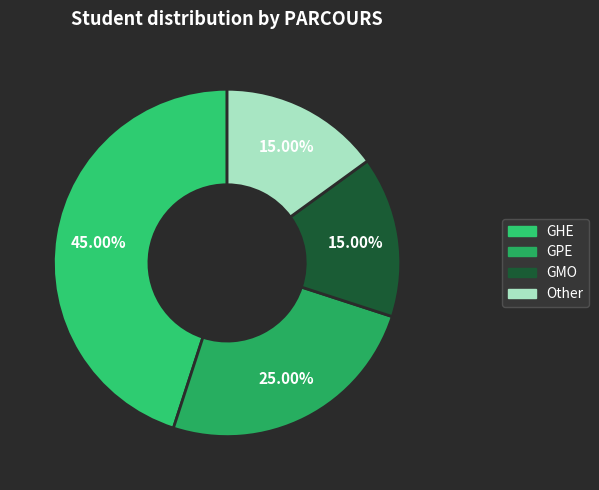

Do Other and GMO together represent more than half of the pie?

No